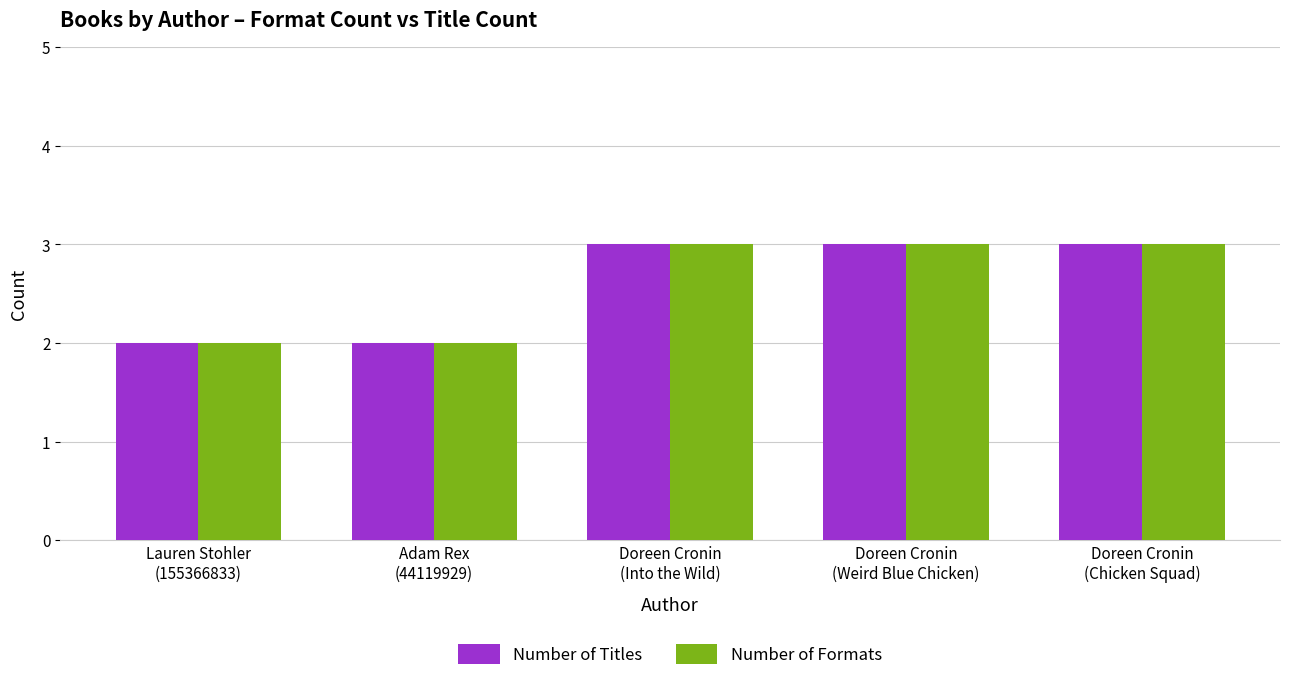

Is the value of Number of Formats at Doreen Cronin
(Chicken Squad) greater than the value of Number of Titles at Lauren Stohler
(155366833)?

Yes